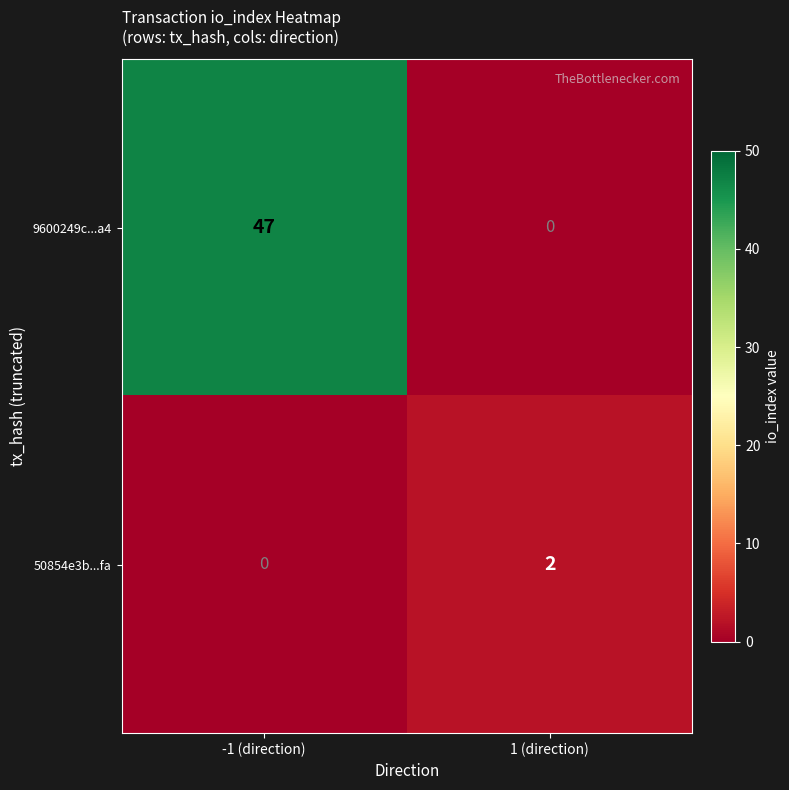

Which label corresponds to the largest value in the chart?

-1 (direction)